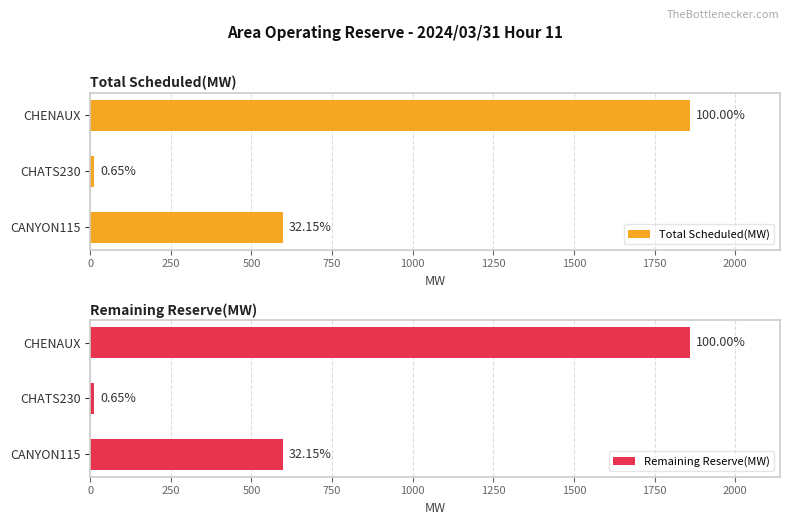

How many Total Scheduled(MW) values are between 12 and 1860?

3